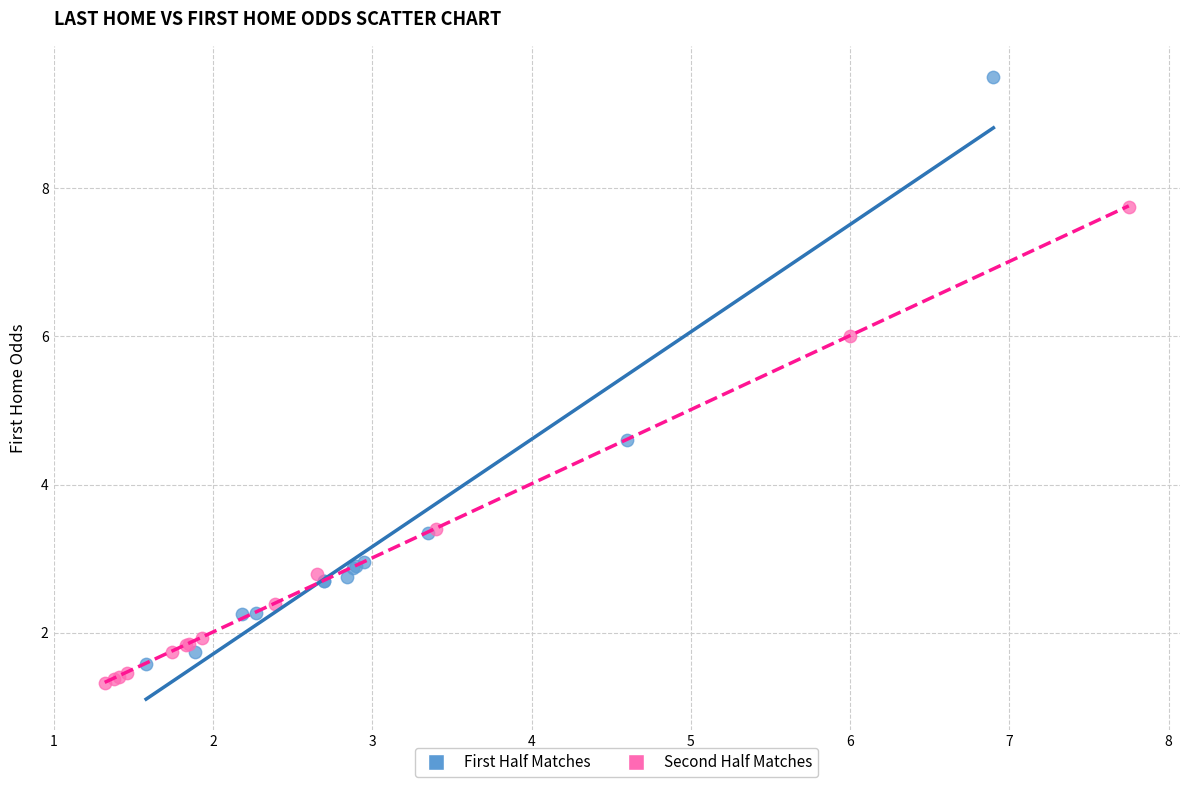

Which series reaches the maximum Y coordinate?

First Half Matches